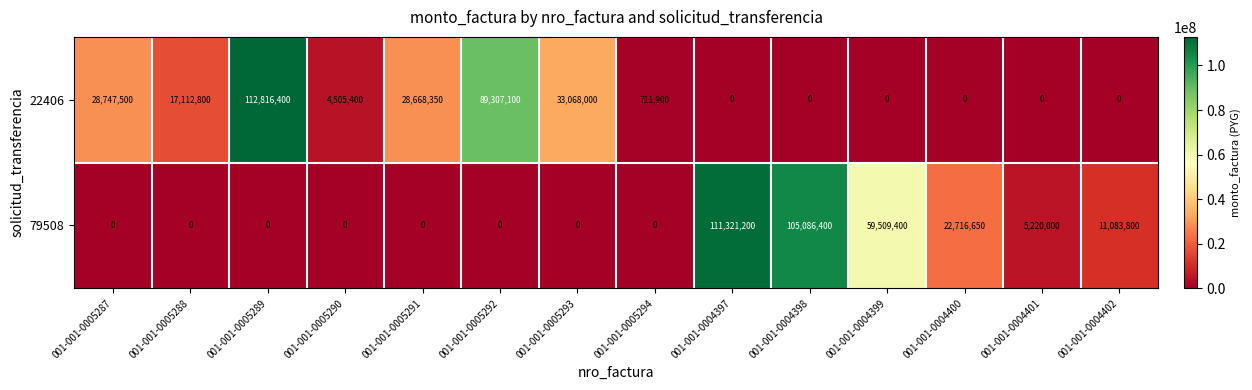

List the series in order of their peak value, highest first.

22406, 79508